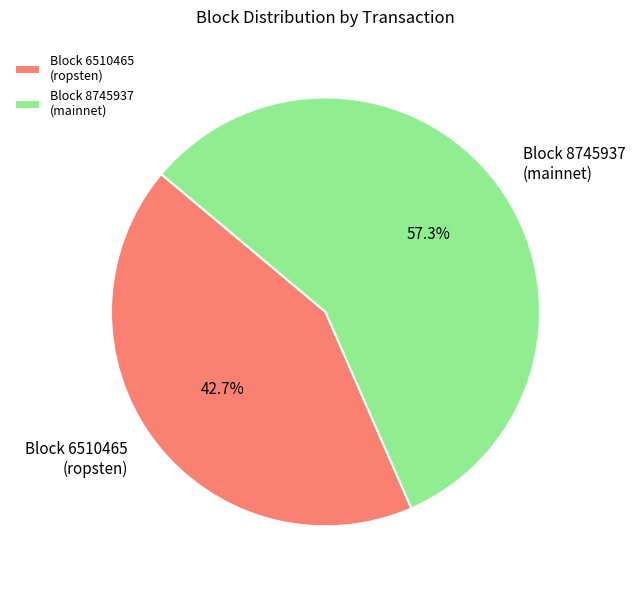

Count the number of slices in the pie.

2